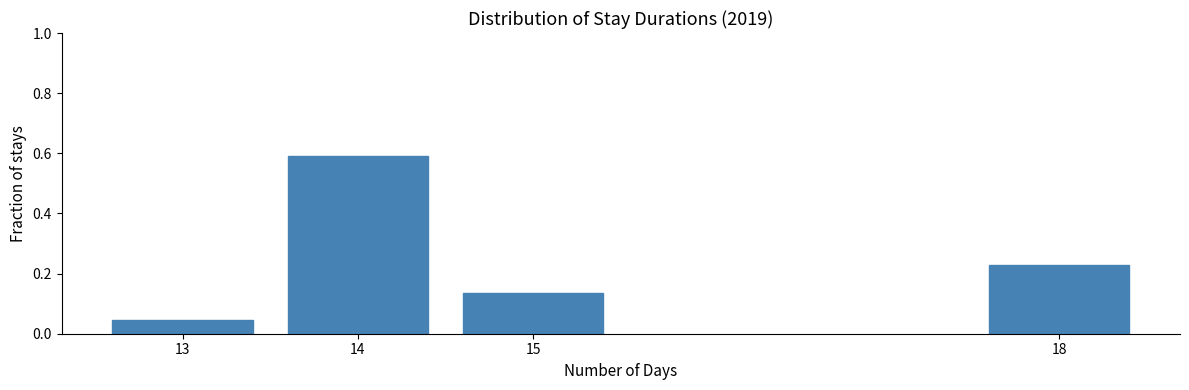

What is the value of the 2nd bar from the left?

0.6